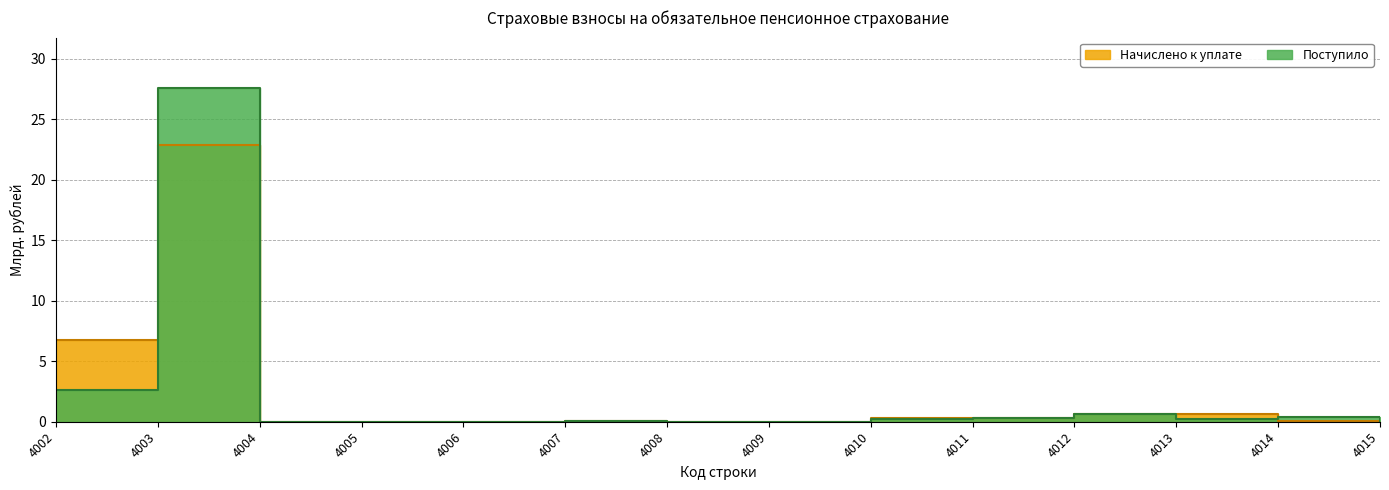

In Поступило, how many points are higher than both neighbors (excluding endpoints)?

4